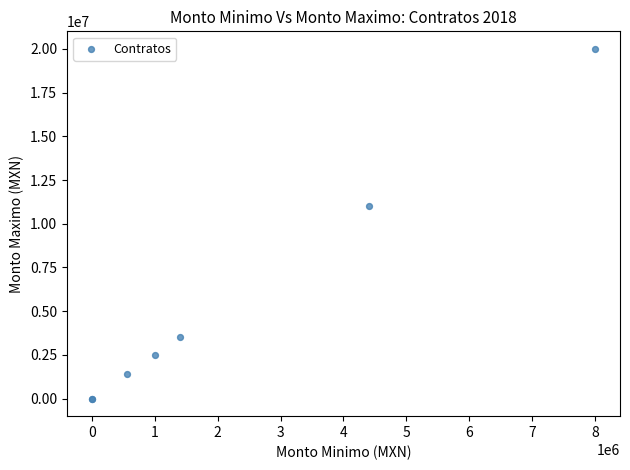

What Y value in the scatter plot is closest to 10000000?

11000000